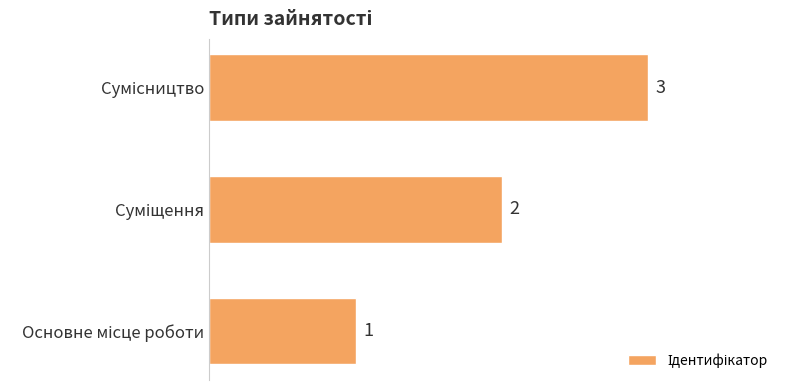

How many values are between 1 and 3?

3